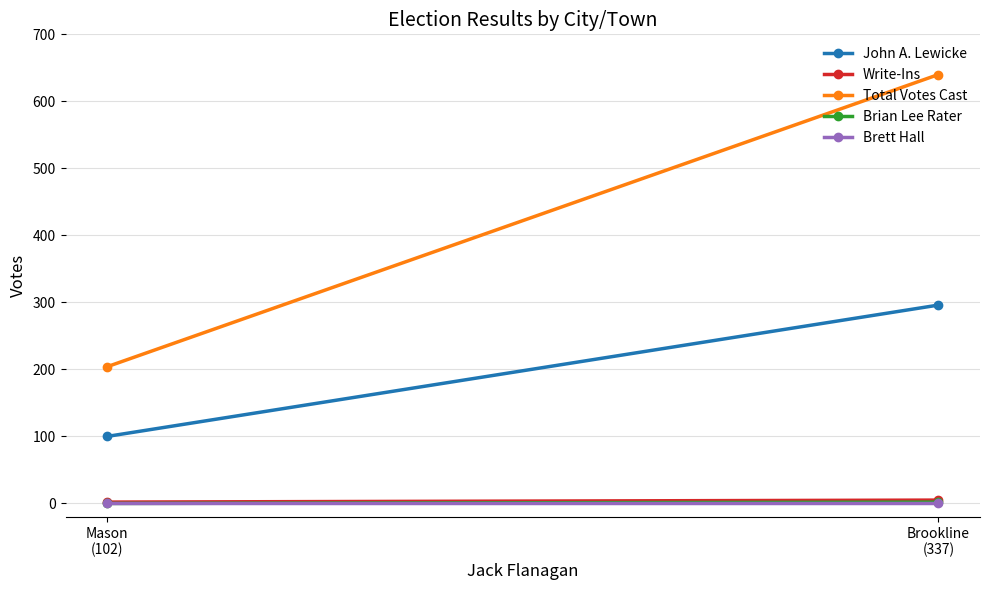

List the series in order of their peak value, lowest first.

Brett Hall, Brian Lee Rater, Write-Ins, John A. Lewicke, Total Votes Cast